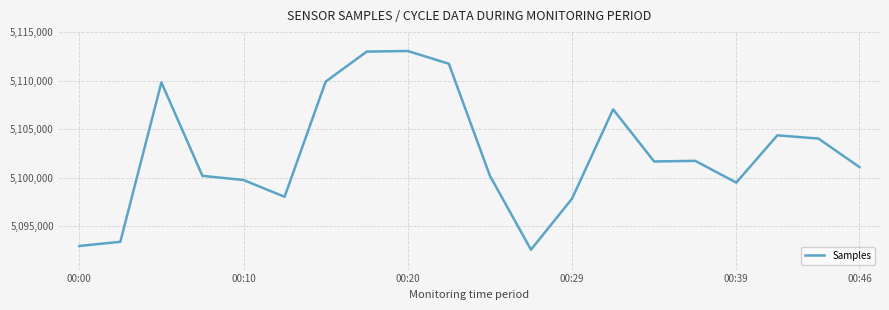

What is the greatest value displayed?

5113049